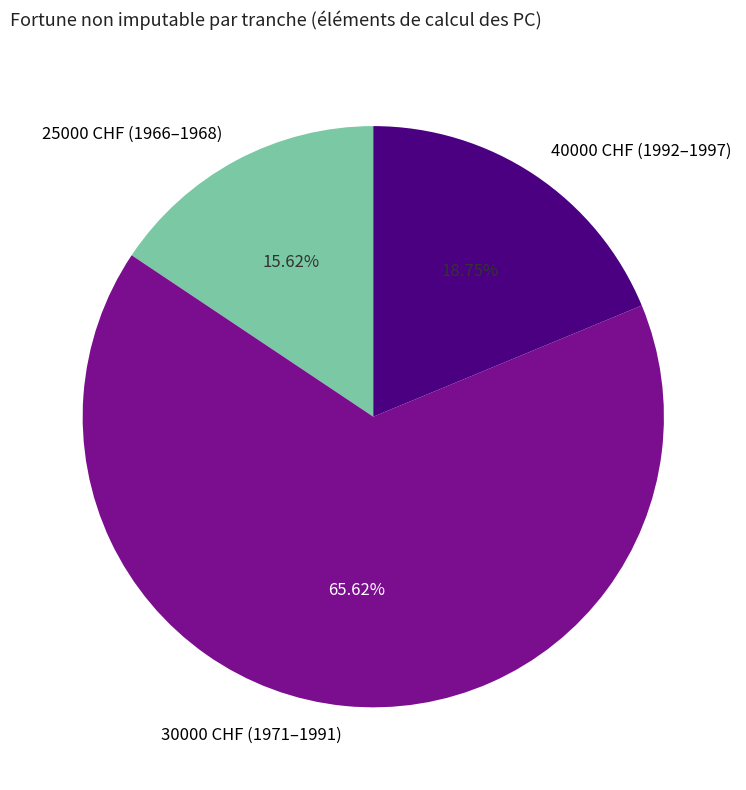

Approximately how many times larger is the value at 30000 CHF (1971–1991) compared to 25000 CHF (1966–1968)?

4.2